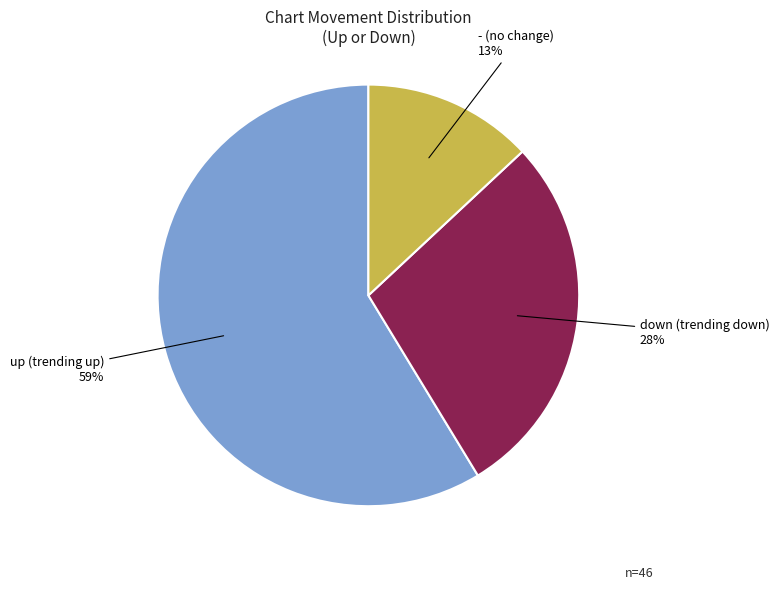

To the nearest percent, what is the difference between the largest and smallest slice percentages?

46%